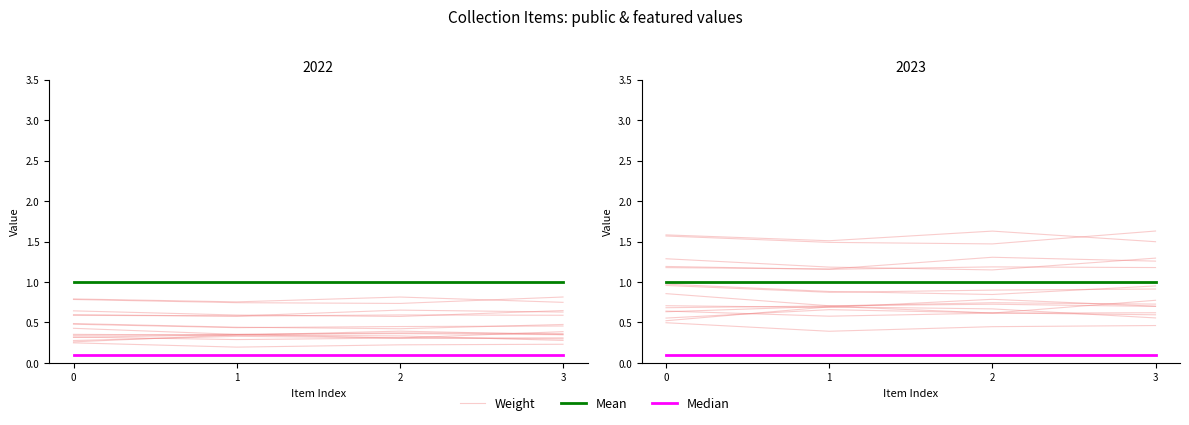

True or false: Median has a value of 0.2 at 3.

False